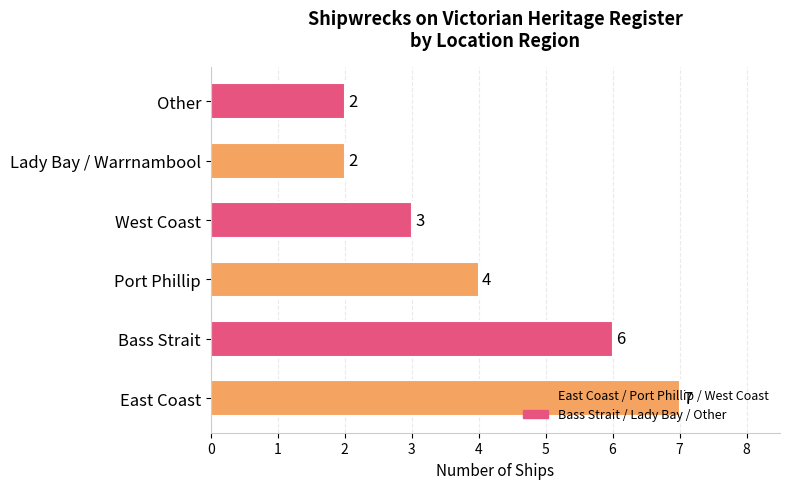

At which category does the chart reach its peak across all series?

East Coast